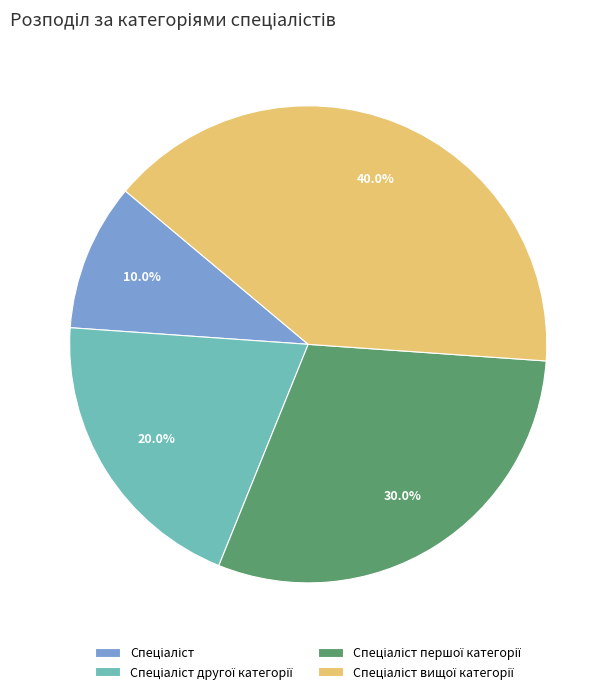

Is there any slice that represents more than half of the pie?

No